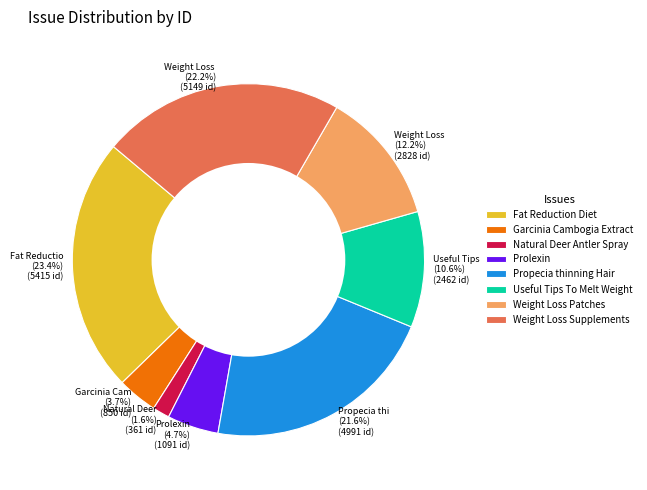

To the nearest percent, what is the combined percentage of Fat Reduction Diet and Natural Deer Antler Spray?

25%